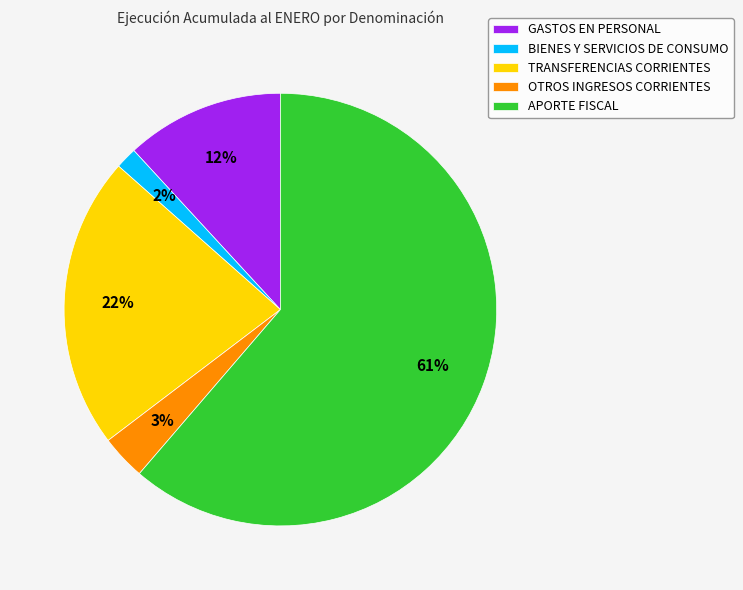

The BIENES Y SERVICIOS DE CONSUMO slice represents 2% of the pie. True or false?

True